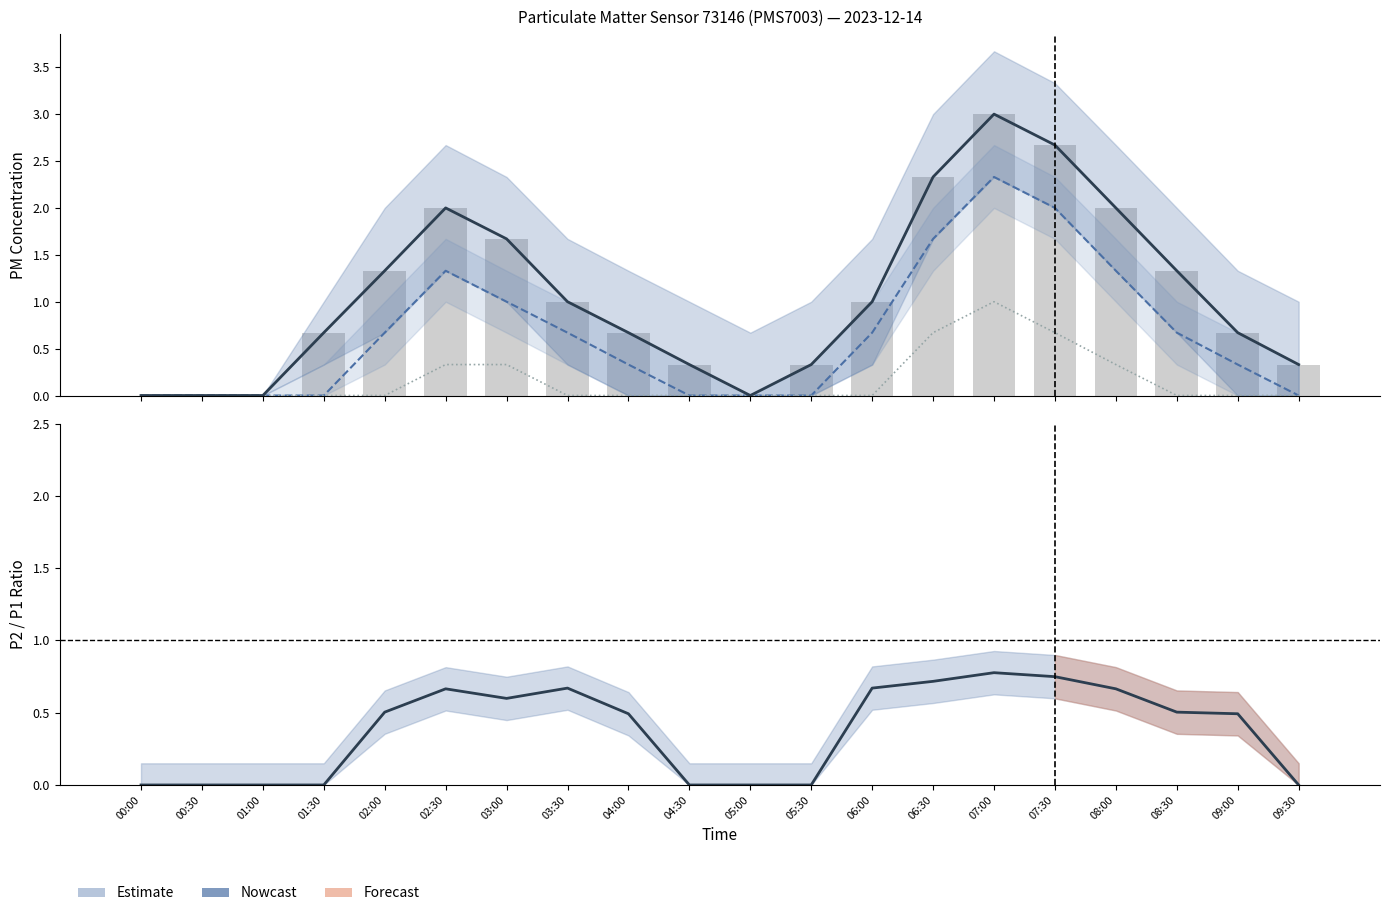

How many P2 values are between 0 and 1?

15